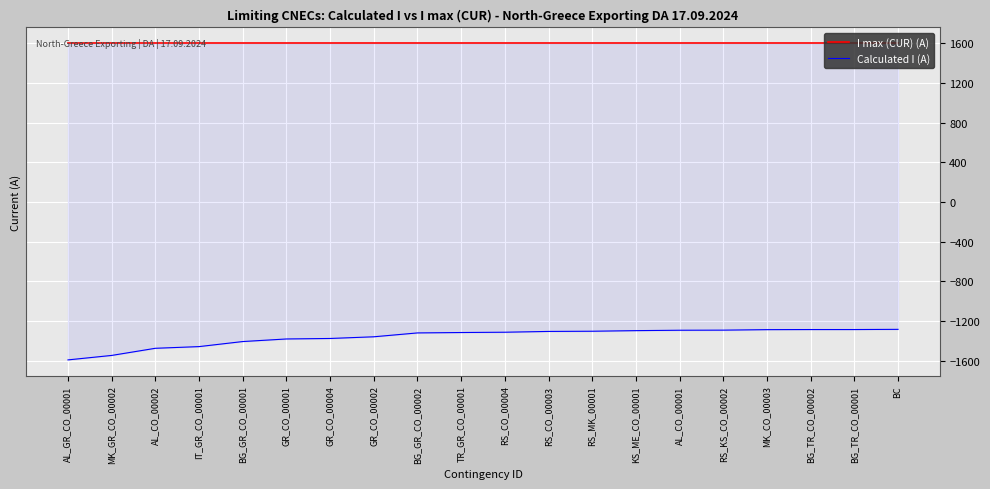

What is the sum of all I max (CUR) (A) values?

32000